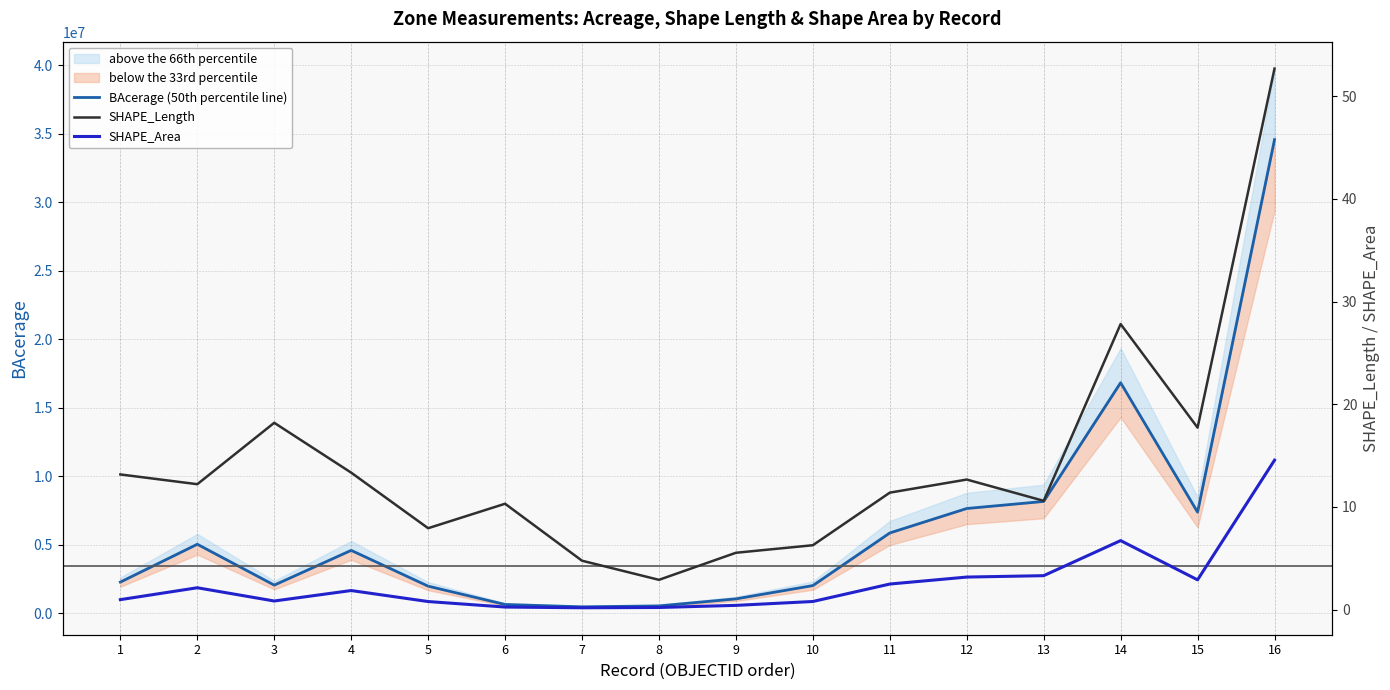

What is the total value across all series at 4?

4580394.1